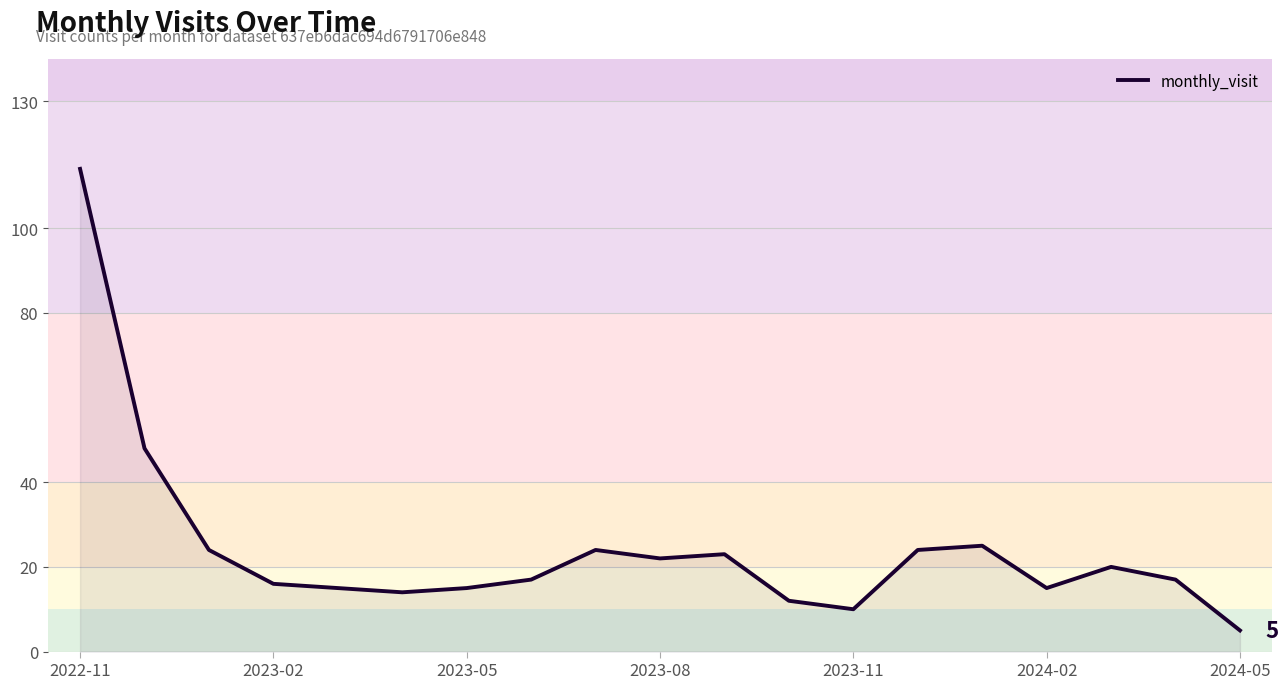

What is the difference between the maximum and minimum values?

109